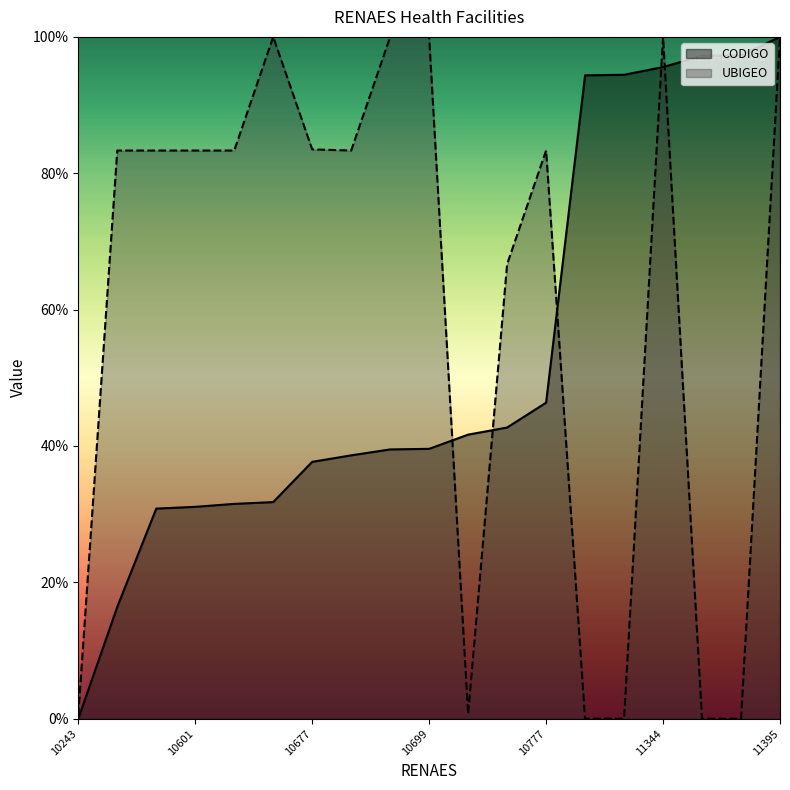

In UBIGEO, how many points are lower than both neighbors (excluding endpoints)?

2